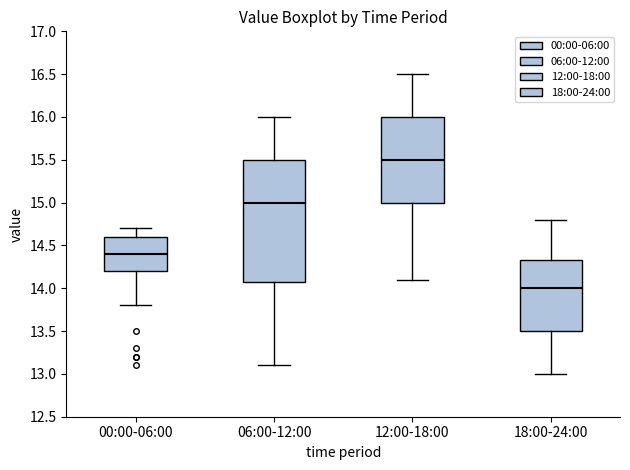

Where does the upper whisker of the box for 18:00-24:00 end on the y-axis? The values are not printed on the chart, so give them approximately, as read against the axis.

14.80